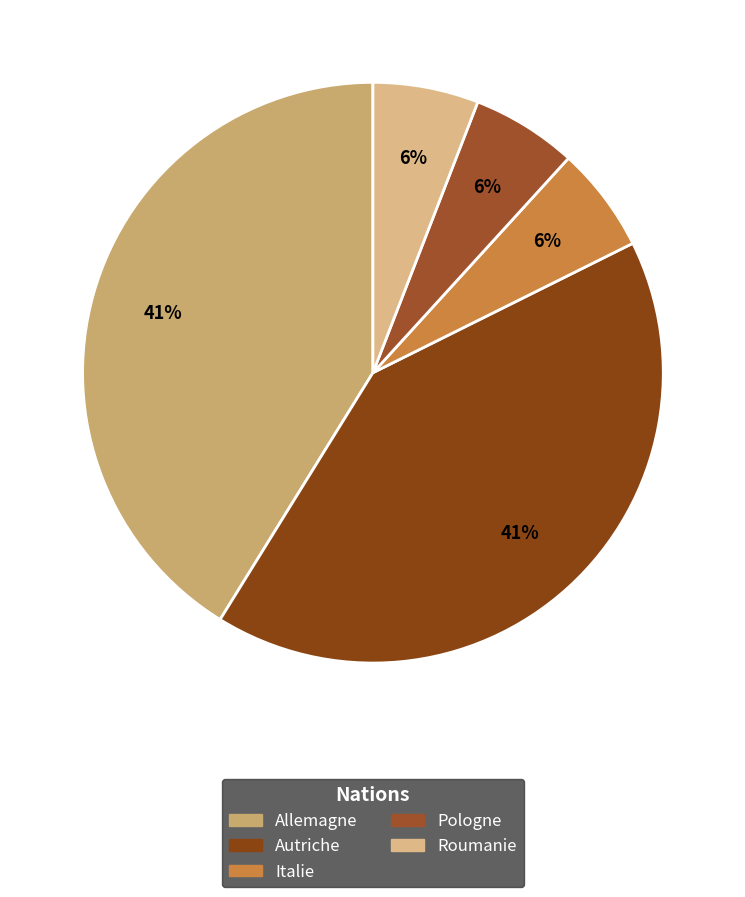

To the nearest percent, what portion does Autriche represent?

41%